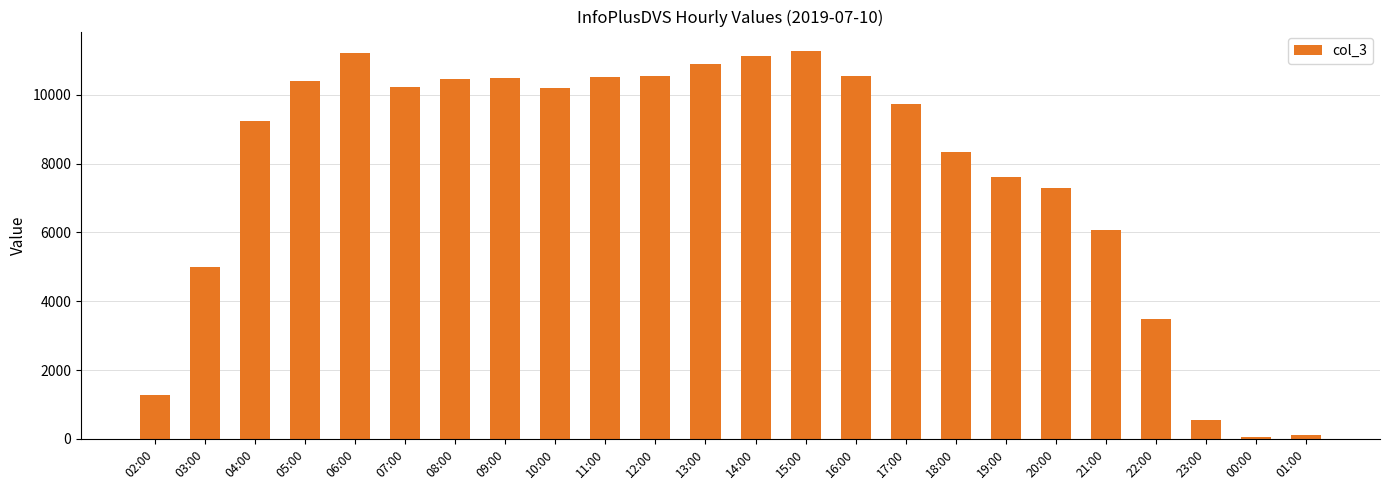

What is the difference between the maximum and minimum values?

11219